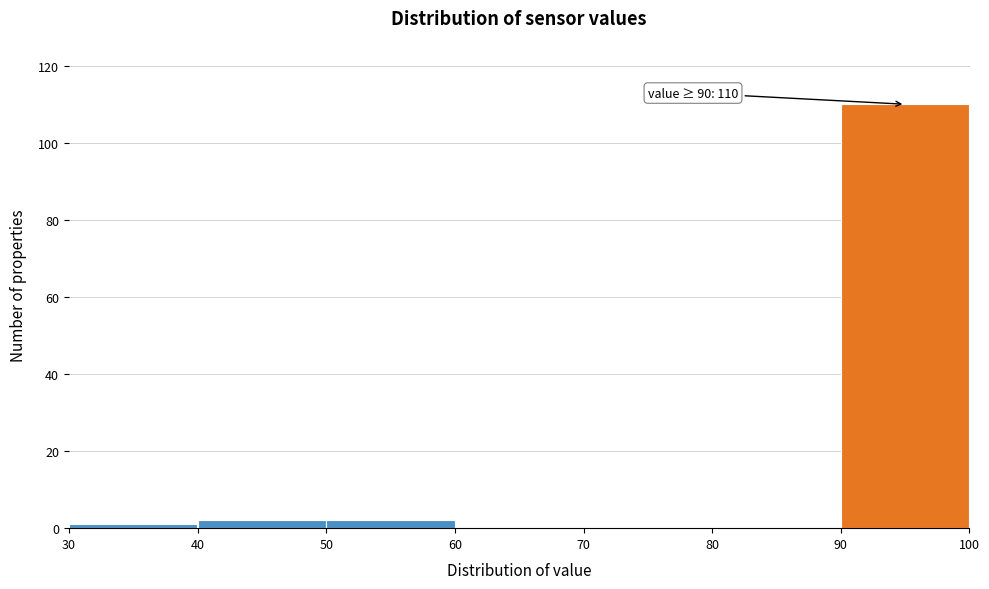

Over which range of the x-axis is the bar tallest?

90 to 100